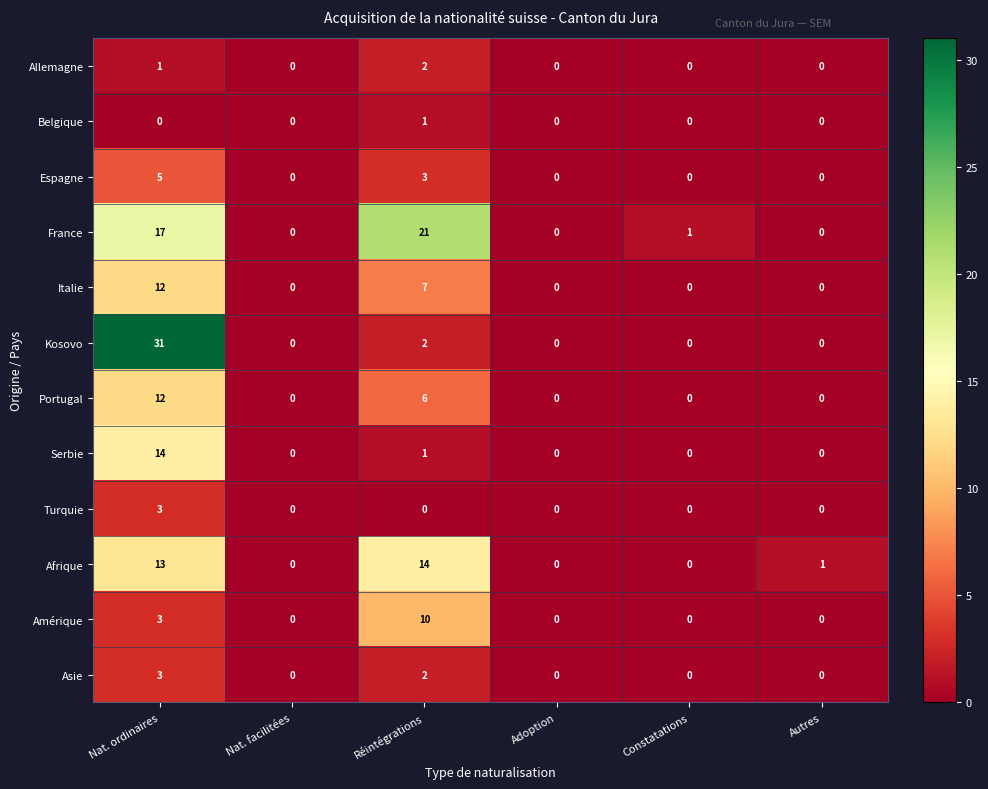

At which category is the sum across all series the highest?

Nat. ordinaires